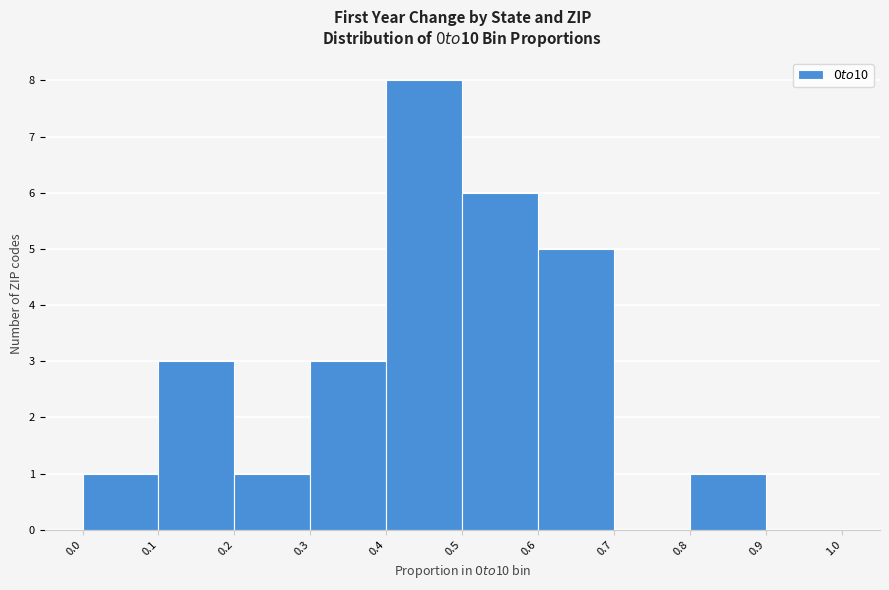

Over which range of the x-axis is the bar tallest?

0.4 to 0.5